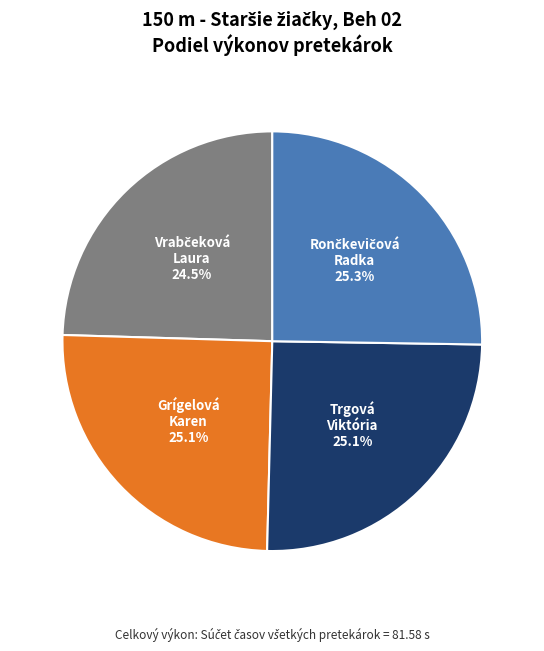

Count the number of slices in the pie.

4